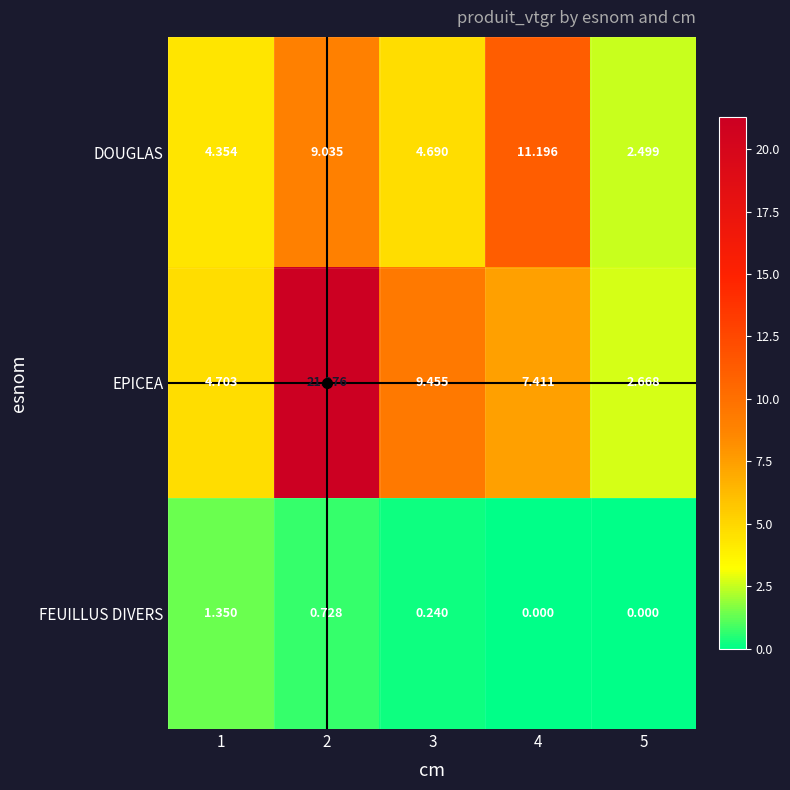

Rank the series by their average value, from highest to lowest.

EPICEA, DOUGLAS, FEUILLUS DIVERS